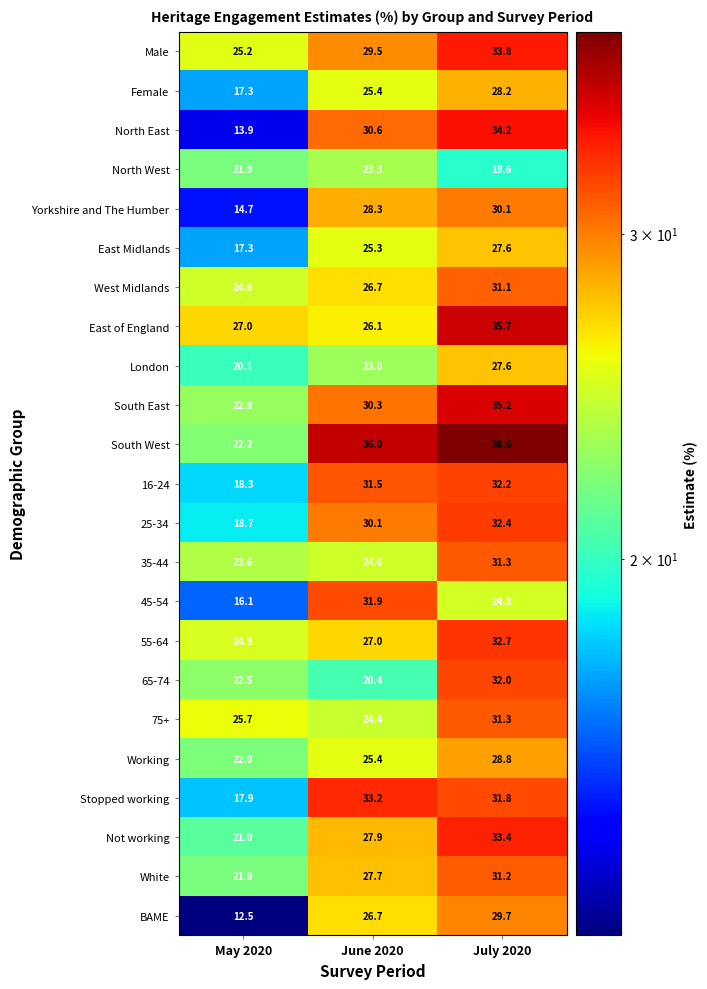

Which series has the largest range (max minus min)?

North East